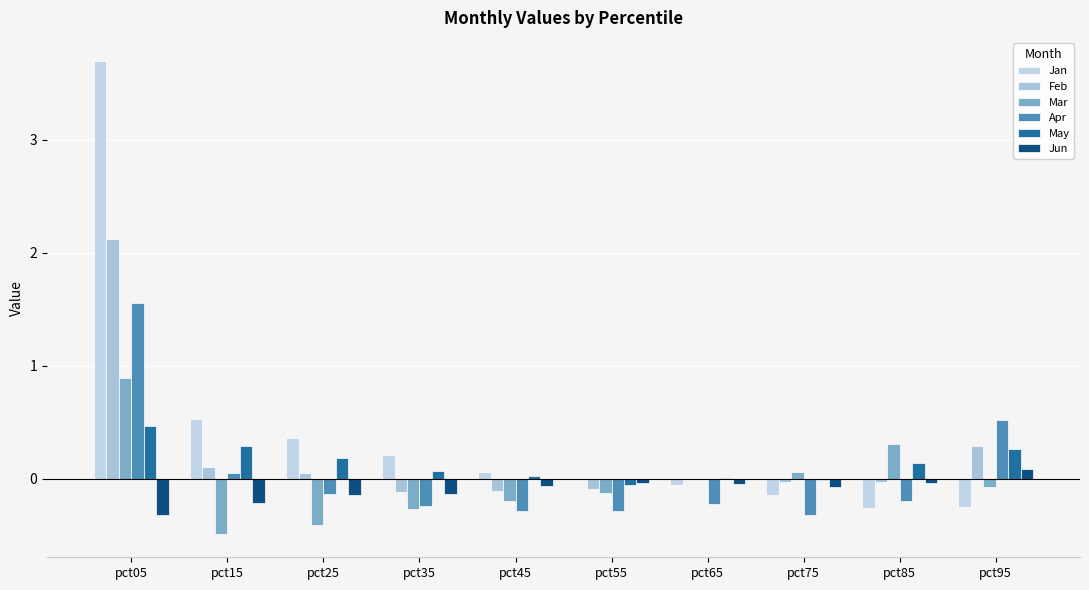

How many distinct data groups are displayed?

6